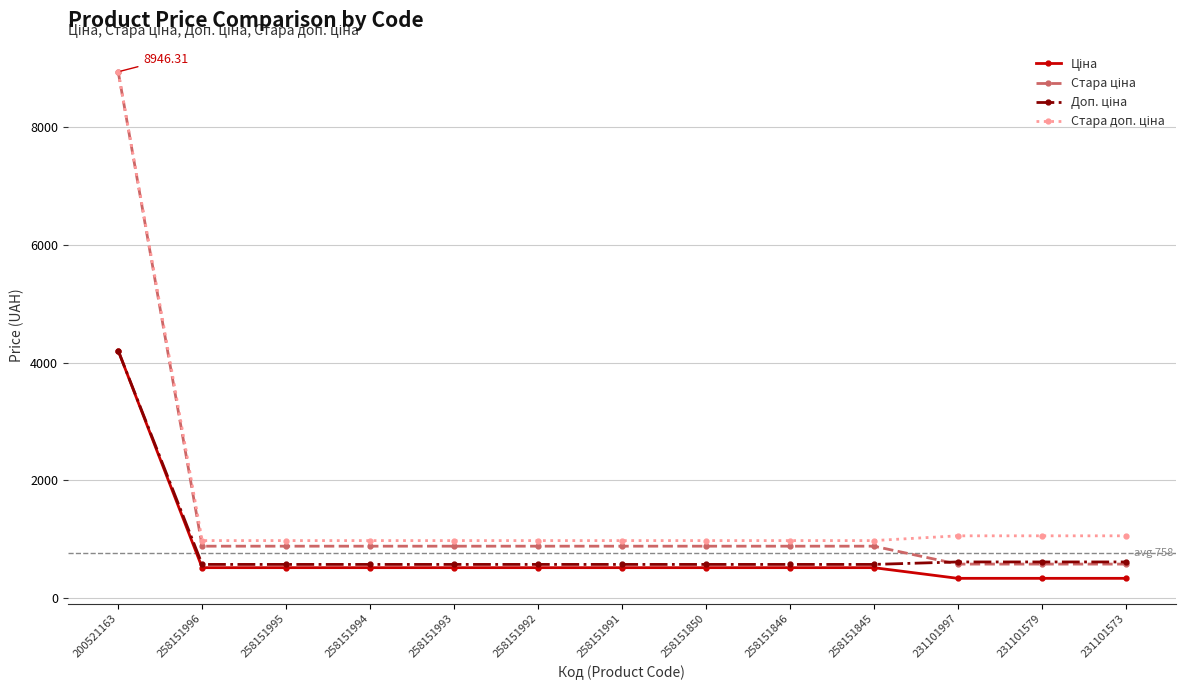

What position from the right is 200521163?

13